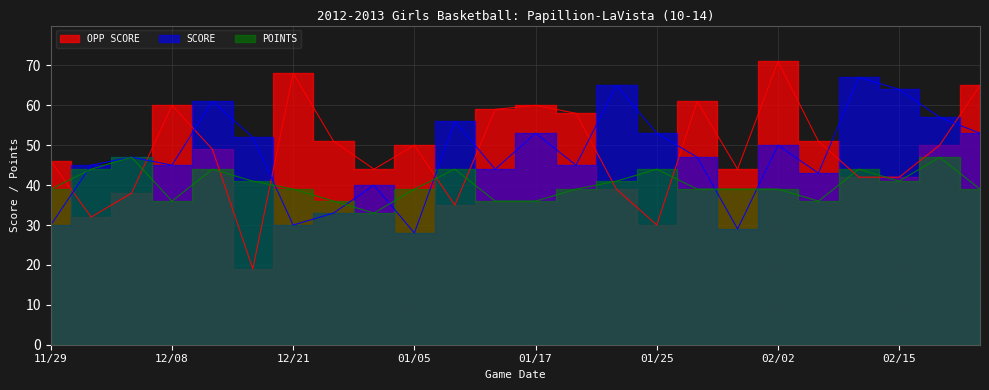

What is the minimum value shown in the chart?

19